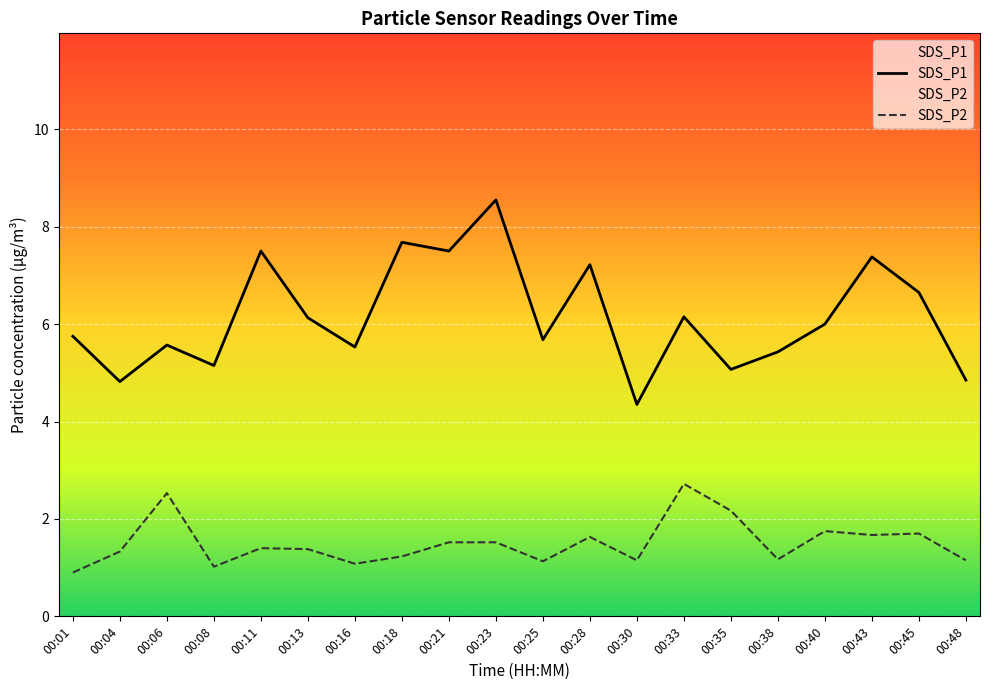

At which category does SDS_P2 reach its first local valley?

00:08